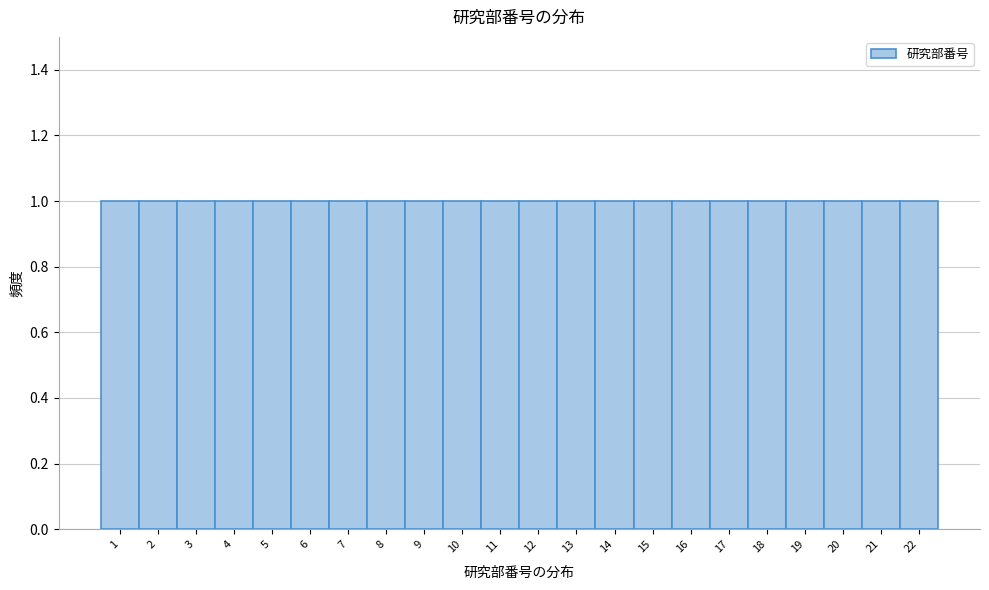

Reading left to right, transcribe this chart: for each bar, give the range it covers on the x-axis and its height. The values are not printed on the chart, so give them approximately, as read against the axis.

0.5 to 1.5: 1
1.5 to 2.5: 1
2.5 to 3.5: 1
3.5 to 4.5: 1
4.5 to 5.5: 1
5.5 to 6.5: 1
6.5 to 7.5: 1
7.5 to 8.5: 1
8.5 to 9.5: 1
9.5 to 10.5: 1
10.5 to 11.5: 1
11.5 to 12.5: 1
12.5 to 13.5: 1
13.5 to 14.5: 1
14.5 to 15.5: 1
15.5 to 16.5: 1
16.5 to 17.5: 1
17.5 to 18.5: 1
18.5 to 19.5: 1
19.5 to 20.5: 1
20.5 to 21.5: 1
21.5 to 22.5: 1